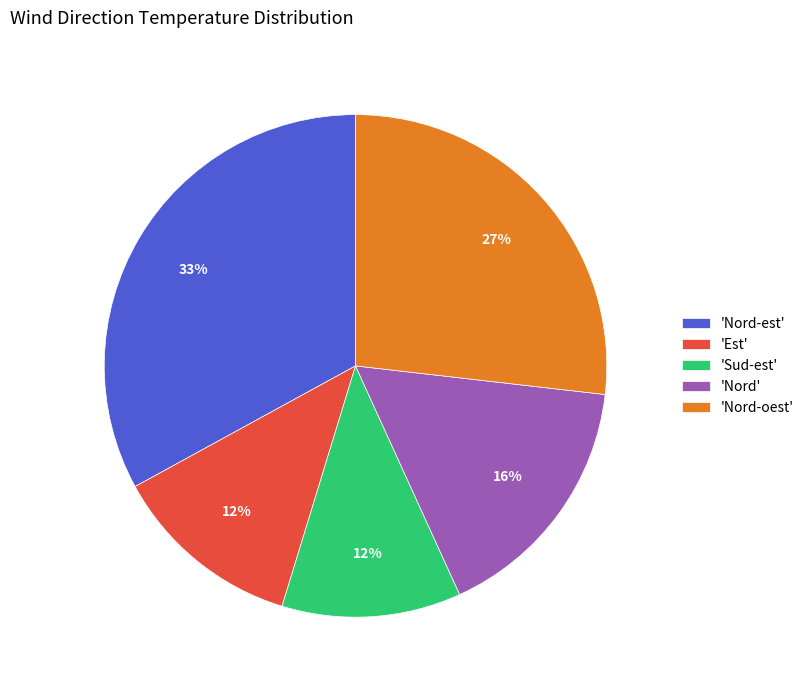

Between 'Est' and 'Nord-oest', which is larger?

'Nord-oest'